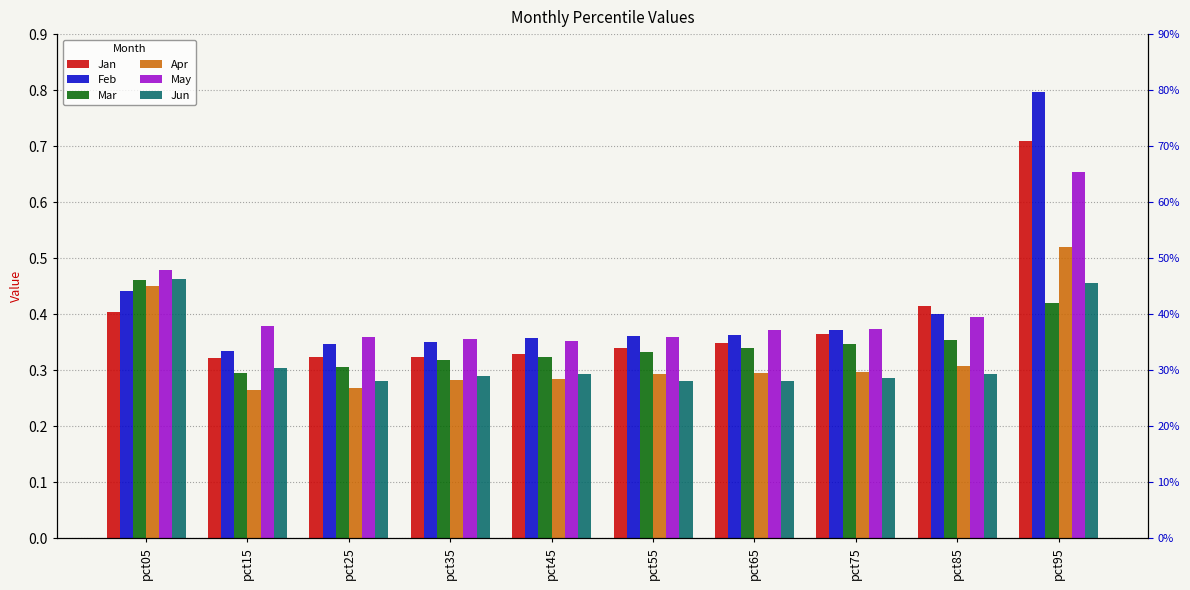

What is the difference between the maximum and minimum values in the Jun series?

0.2